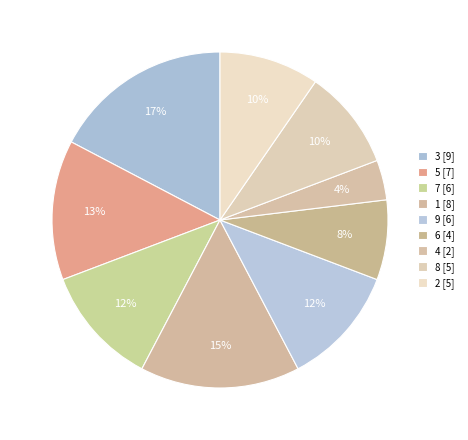

How many segments does this pie chart have?

9